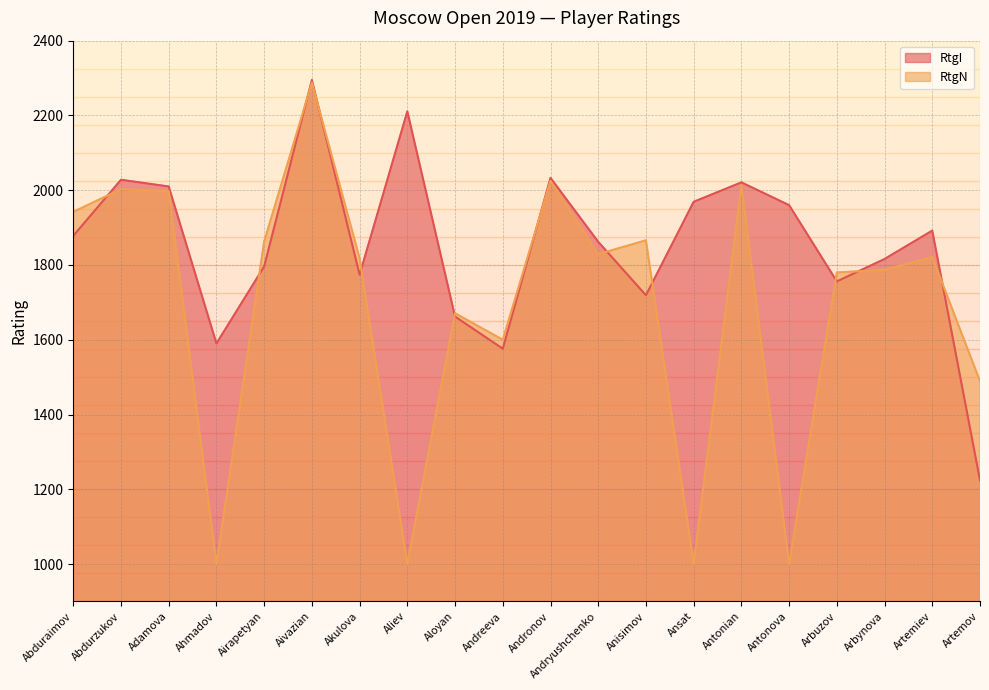

Is the value of RtgN at Anisimov greater than the value of RtgI at Andronov?

No